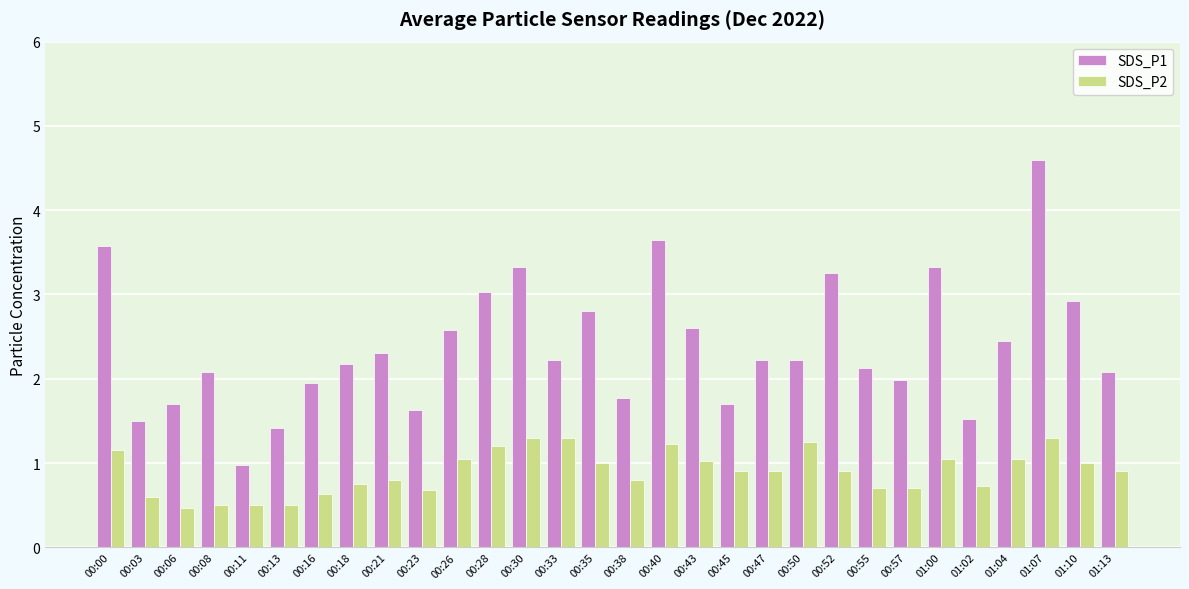

List the series in order of their peak value, highest first.

SDS_P1, SDS_P2